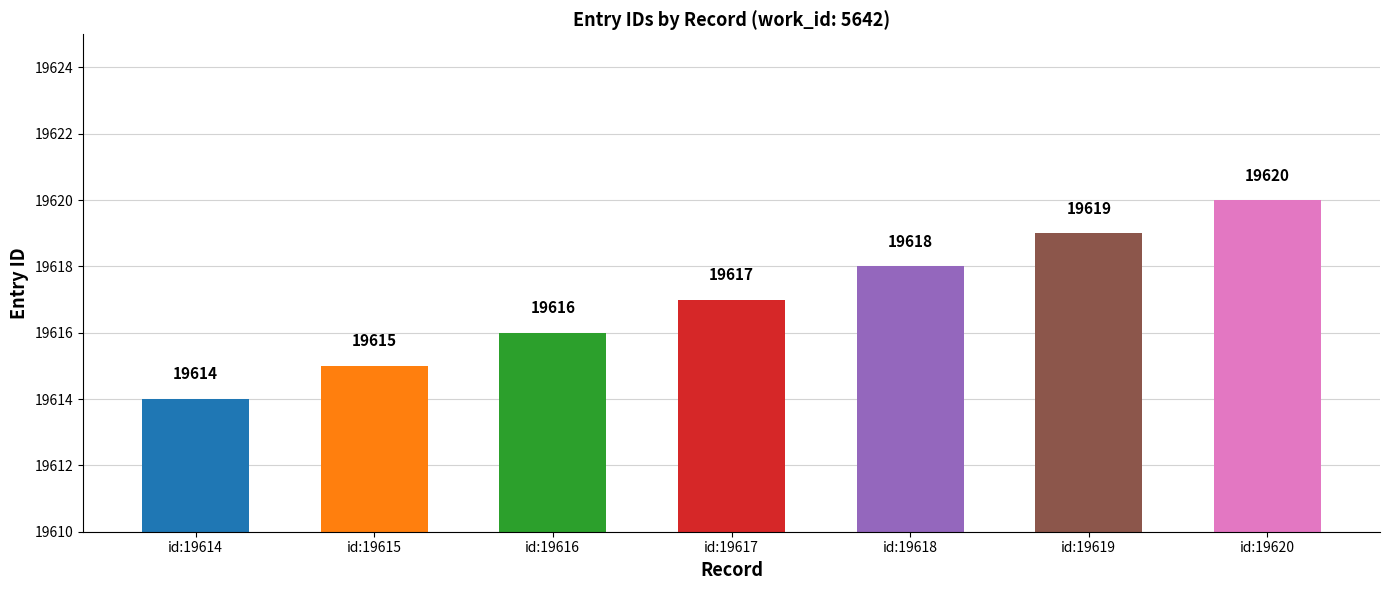

How many categories are shown in the chart?

7